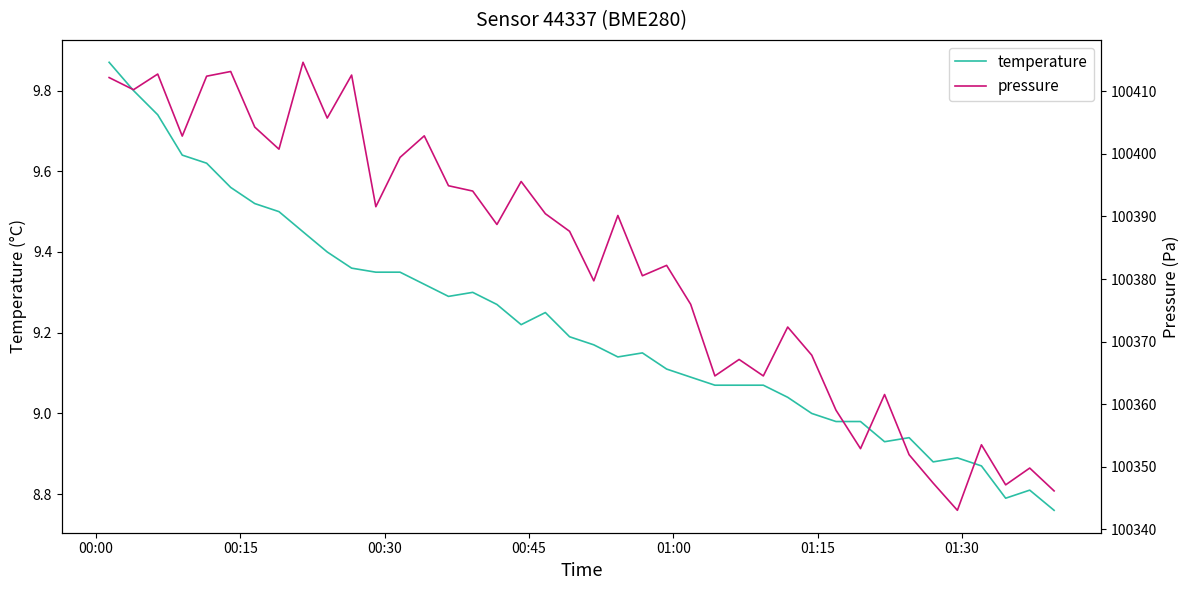

What is the value of the temperature point at the 10th from the left?

9.4